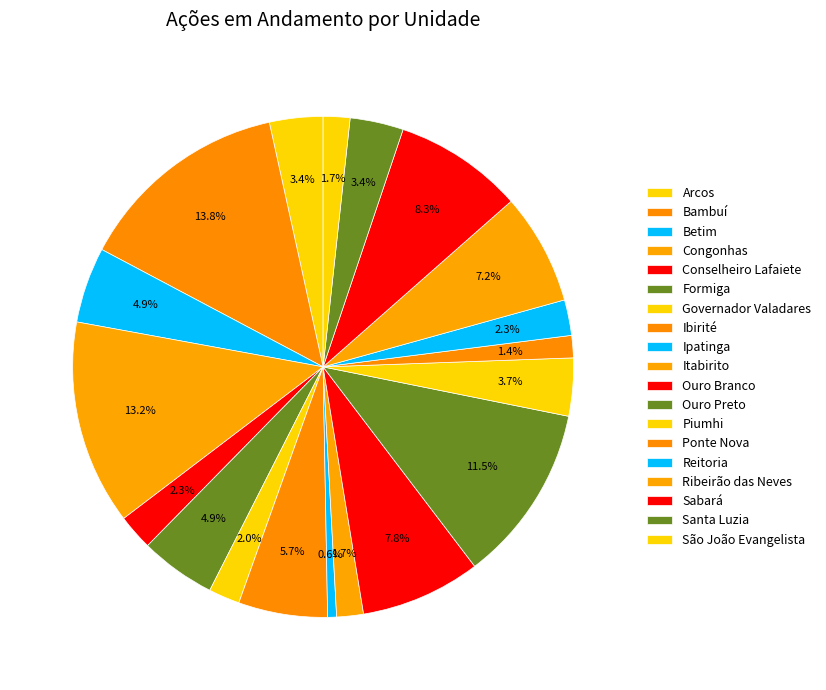

What percentage is the Congonhas slice, to the nearest percent?

13%